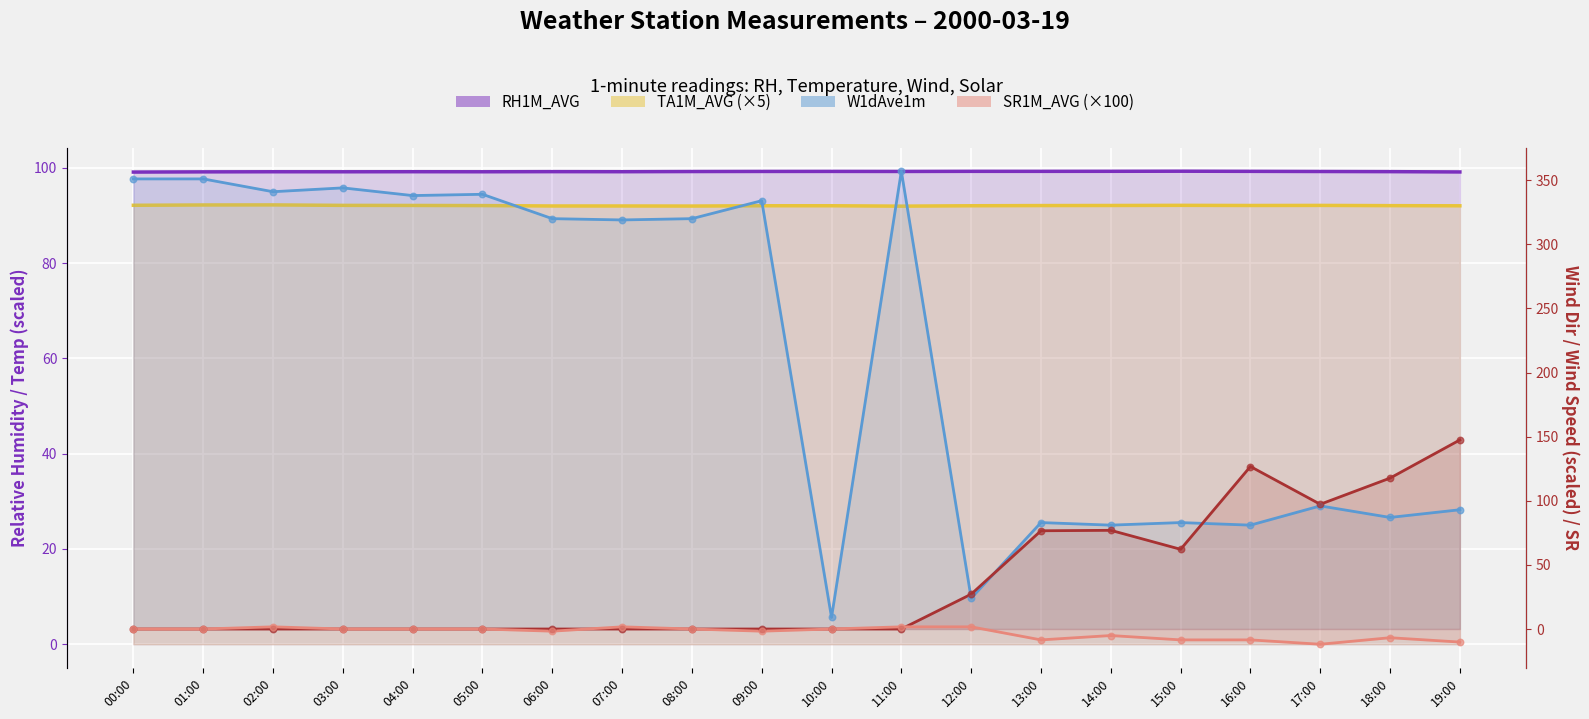

At which category is the sum across all series the highest?

11:00